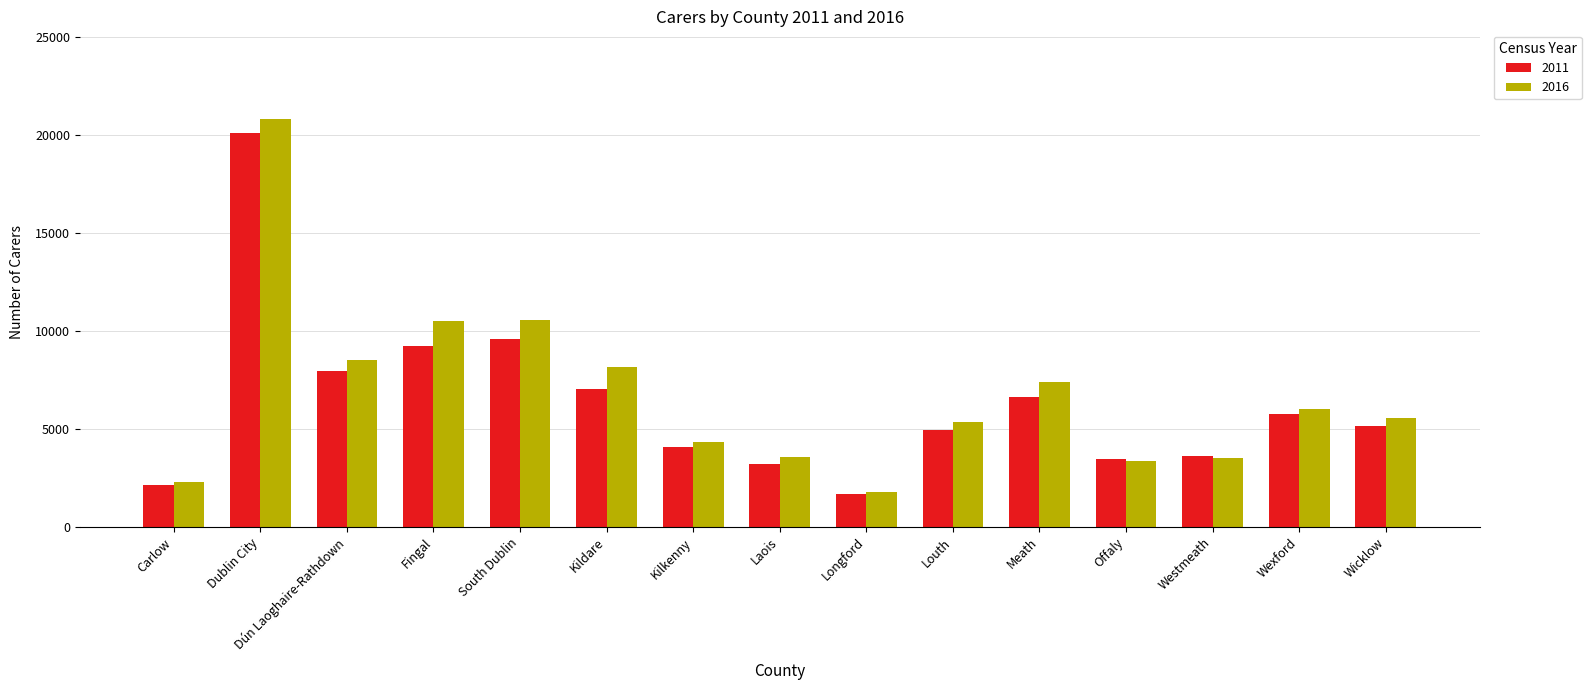

Is the value of 2016 at Offaly greater than the value of 2011 at Meath?

No